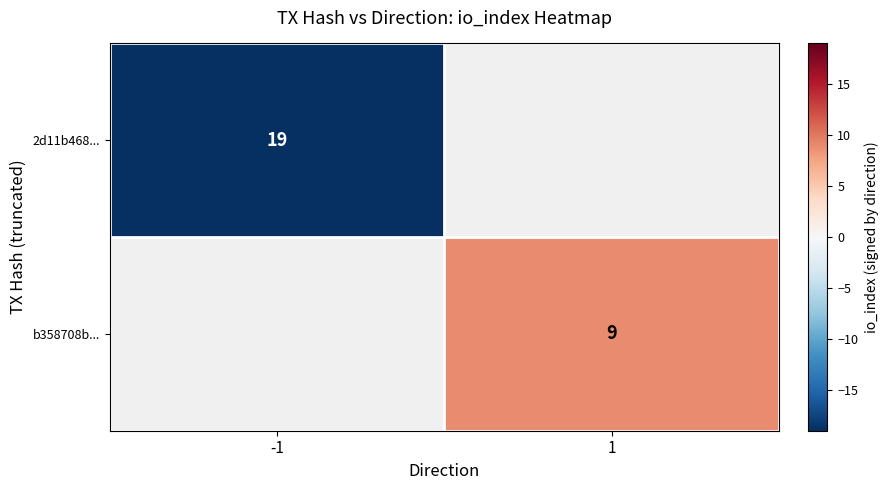

The value of 2d11b468... at -1 is 28. True or false?

False